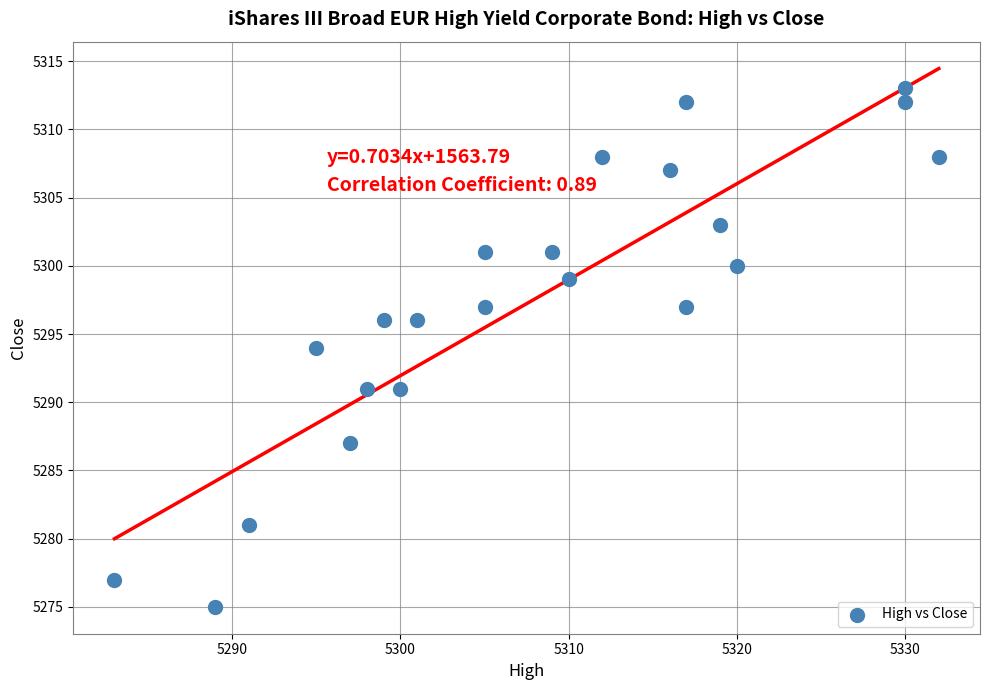

What is the range of Y values (max minus min)?

38